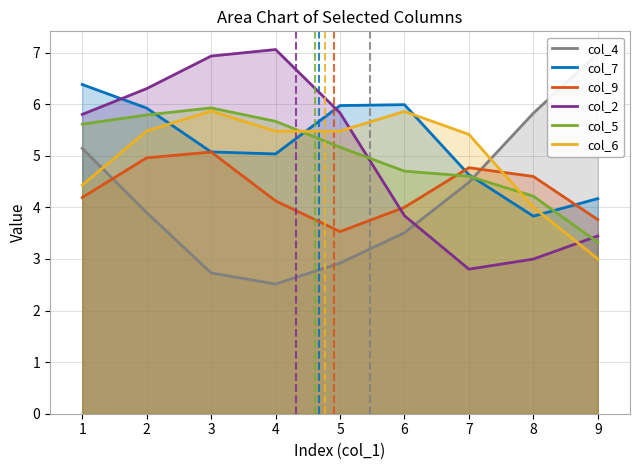

What is the maximum value for col_2?

7.1